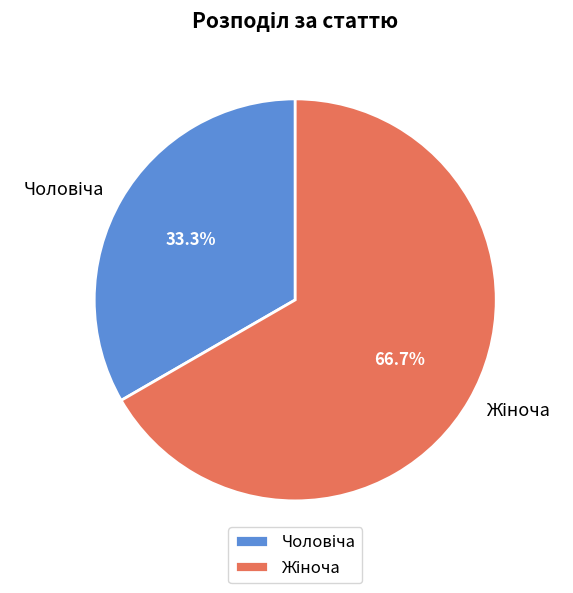

Is there a majority slice in this chart?

Yes